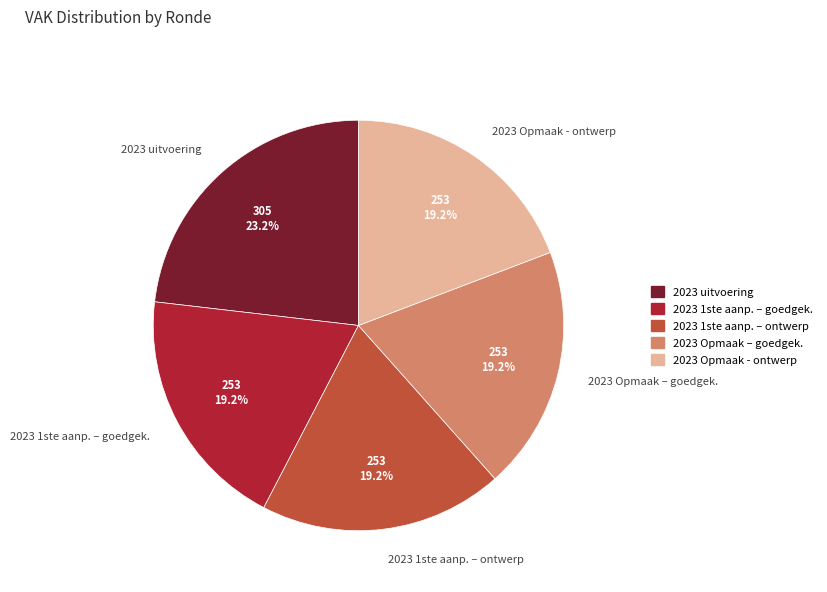

Between 2023 uitvoering and 2023 Opmaak - ontwerp, which is larger?

2023 uitvoering